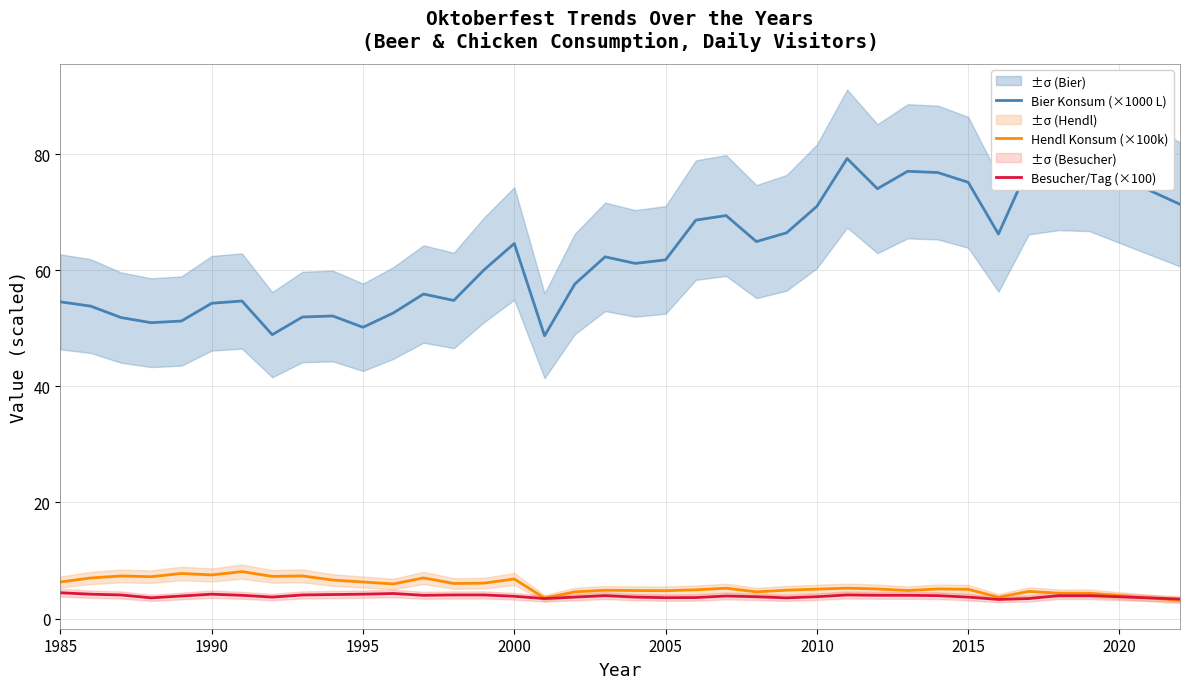

True or false: Bier Konsum (×1000 L) and Besucher/Tag (×100) intersect in this chart.

False